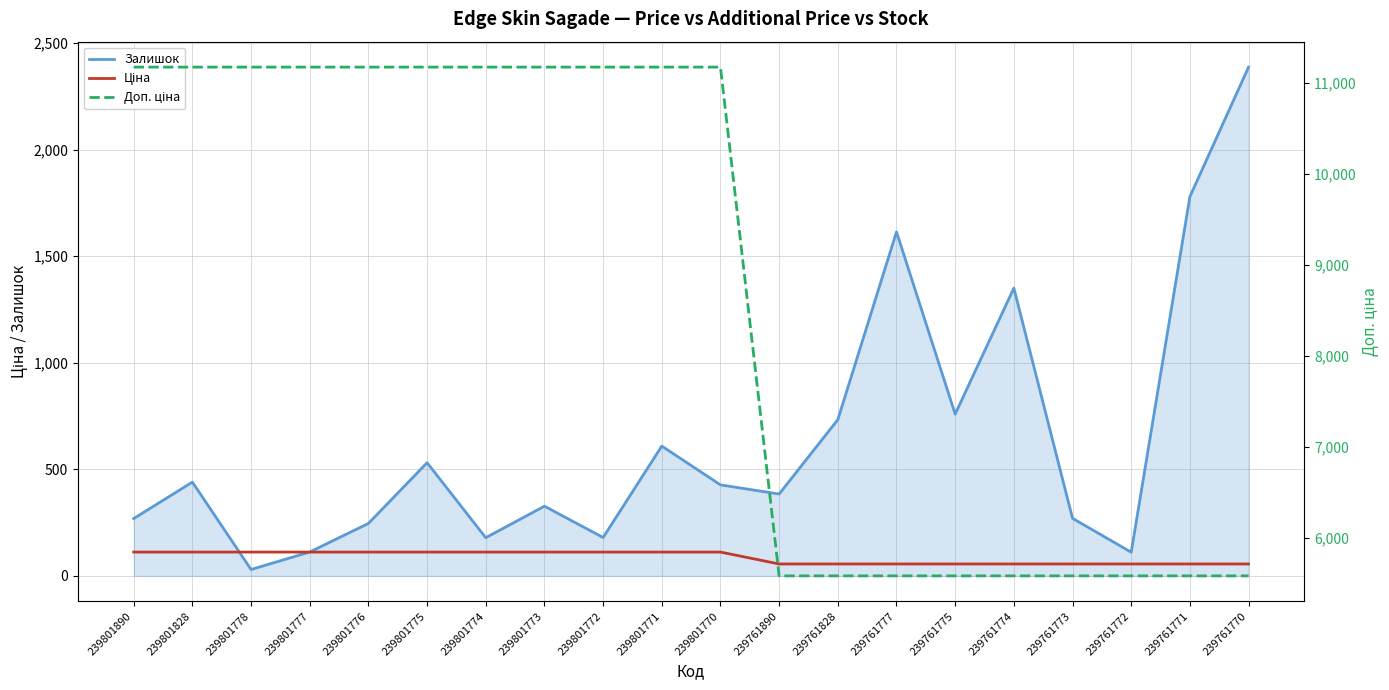

At how many categories does at least one series exceed 1641?

20